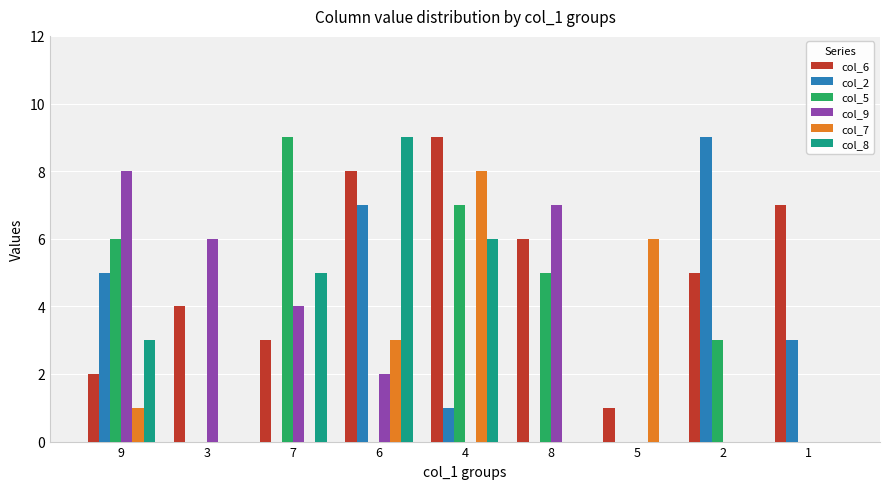

Reading left to right, transcribe all the data shown in this chart.

col_6: 9=2	3=4	7=3	6=8	4=9	8=6	5=1	2=5	1=7
col_2: 9=5	3=0	7=0	6=7	4=1	8=0	5=0	2=9	1=3
col_5: 9=6	3=0	7=9	6=0	4=7	8=5	5=0	2=3	1=0
col_9: 9=8	3=6	7=4	6=2	4=0	8=7	5=0	2=0	1=0
col_7: 9=1	3=0	7=0	6=3	4=8	8=0	5=6	2=0	1=0
col_8: 9=3	3=0	7=5	6=9	4=6	8=0	5=0	2=0	1=0